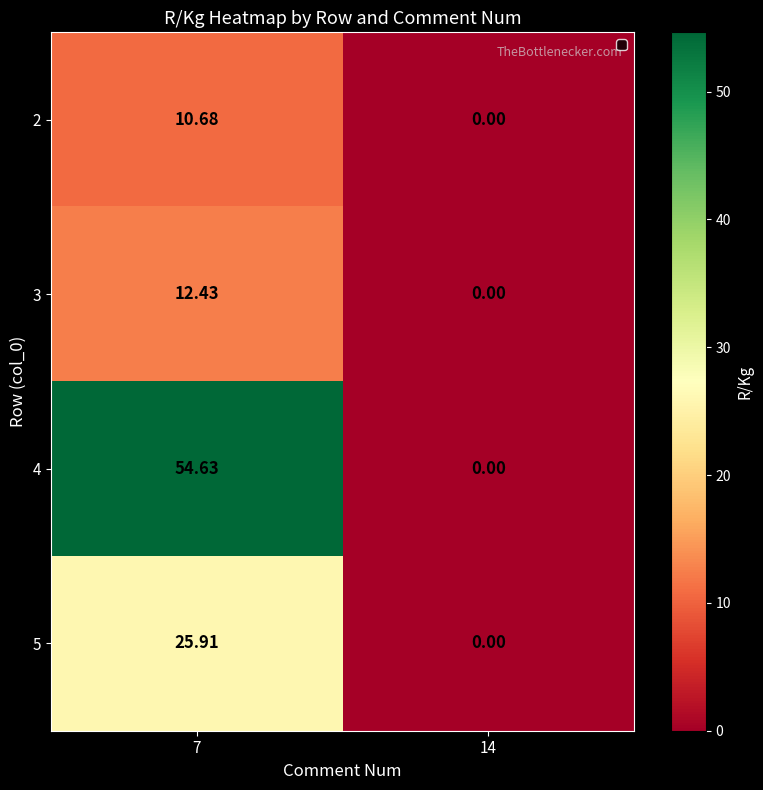

Is the value of 4 at 14 greater than the value of 5 at 7?

No